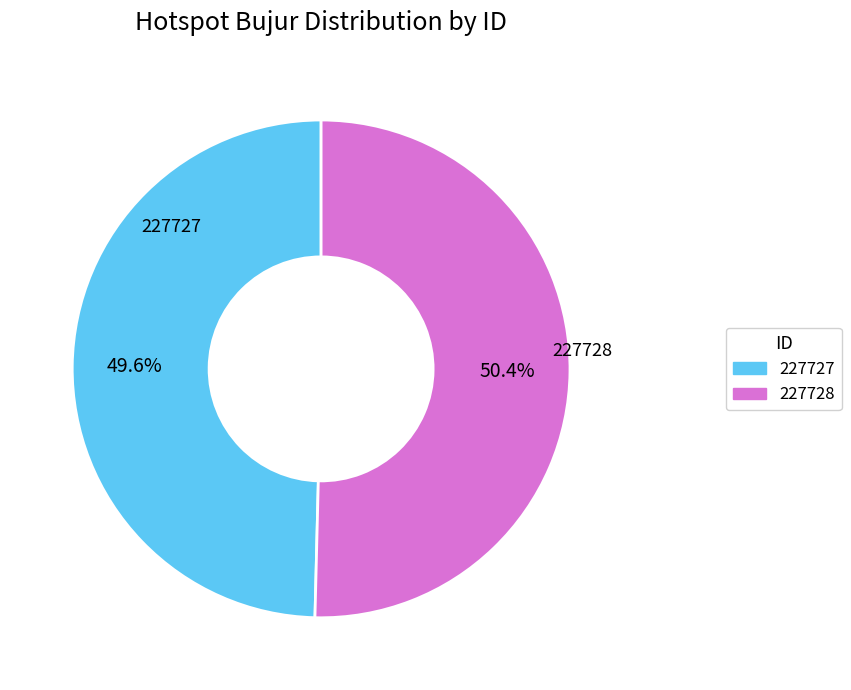

Do 227728 and 227727 together represent more than half of the pie?

Yes